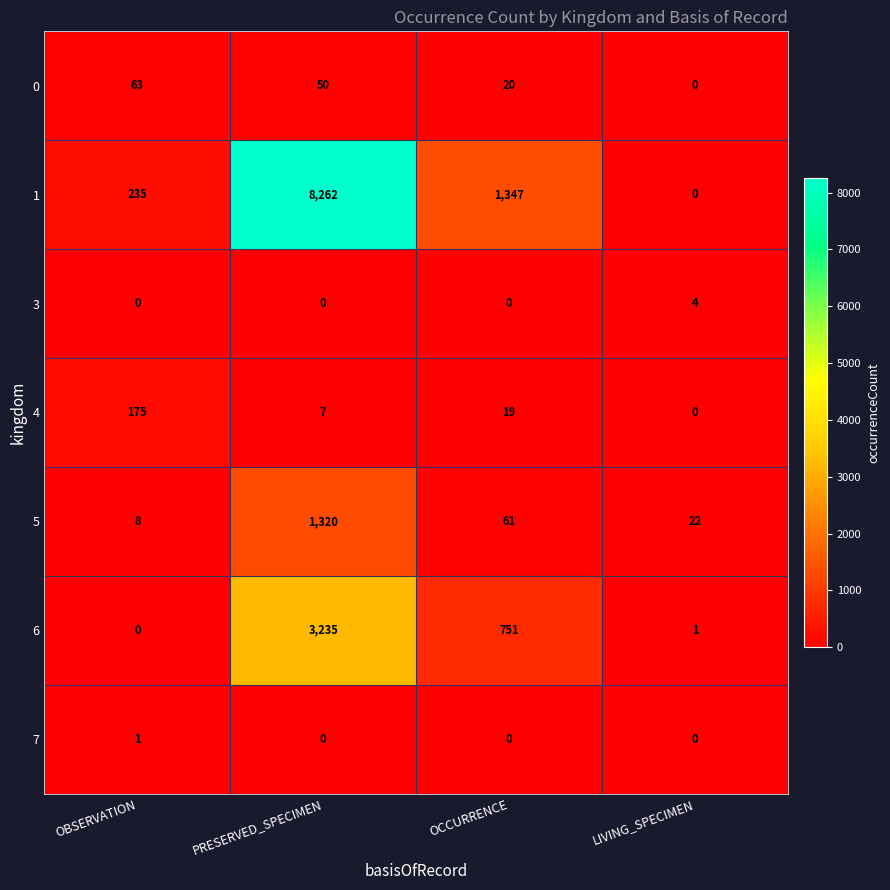

Is the value of 7 at LIVING_SPECIMEN greater than the value of 5 at OCCURRENCE?

No